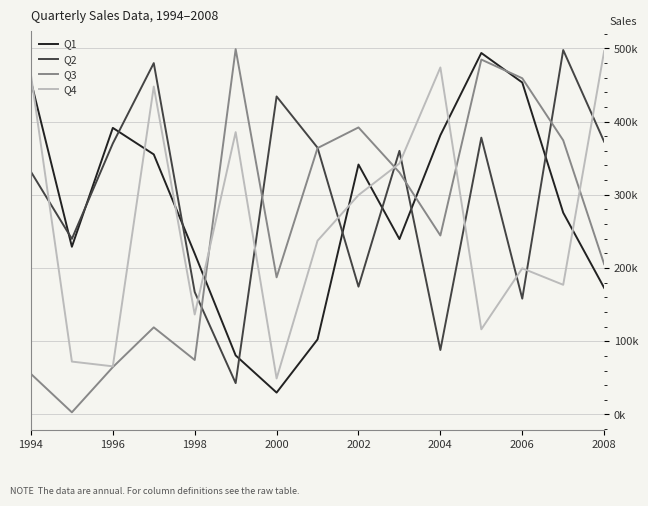

What is the maximum value for Q4?

496135.0